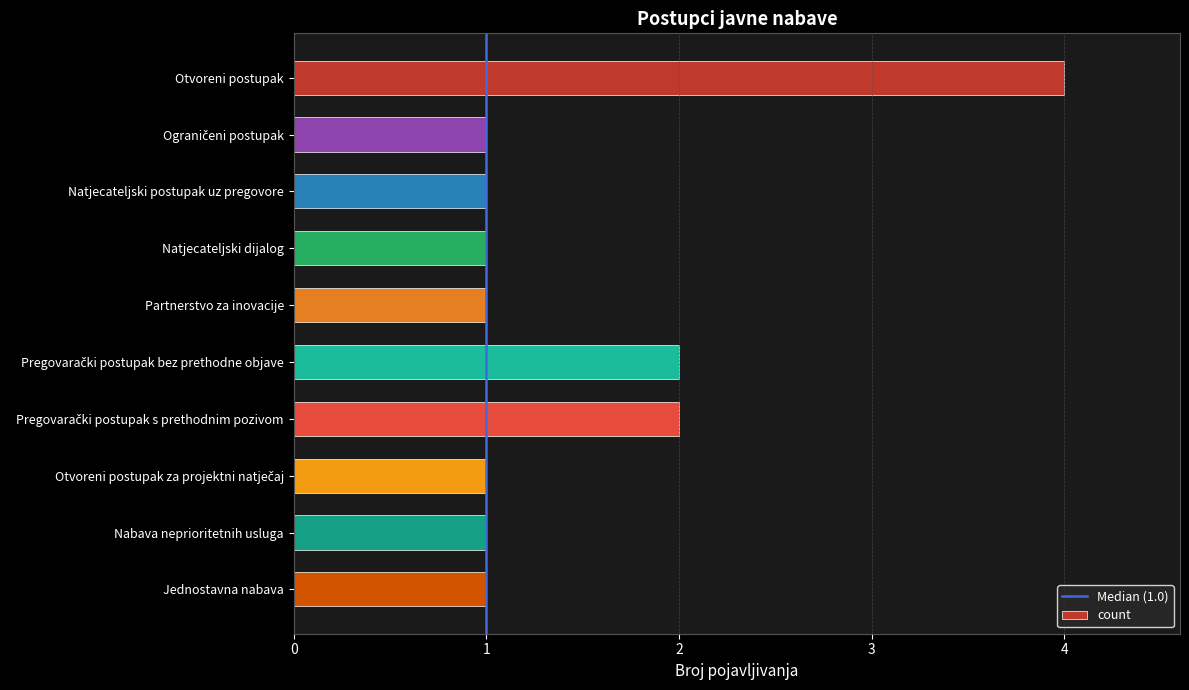

Reading top to bottom, what are all the values shown in this chart?

4	1	1	1	1	2	2	1	1	1